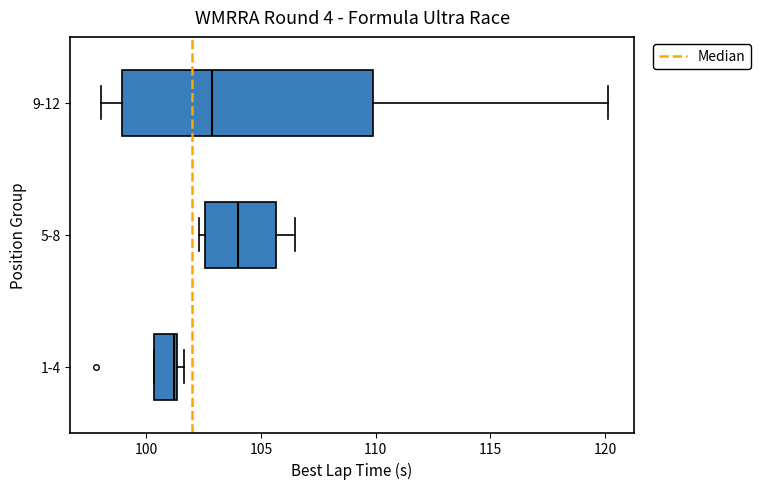

Reading bottom to top, transcribe this box plot: for each box, give where its median line is, the range the box spans, and where its two whiskers end, as read against the x-axis. The values are not printed on the chart, so give them approximately, as read against the axis.

1-4: median 101.0, box 100.5 to 101.5, whiskers 100.5 to 101.5 (just right of the box's right edge)
5-8: median 104.0, box 102.5 to 105.5, whiskers 102.5 (just left of the box's left edge) to 106.5
9-12: median 103.0, box 99.0 to 110.0, whiskers 98.0 to 120.0